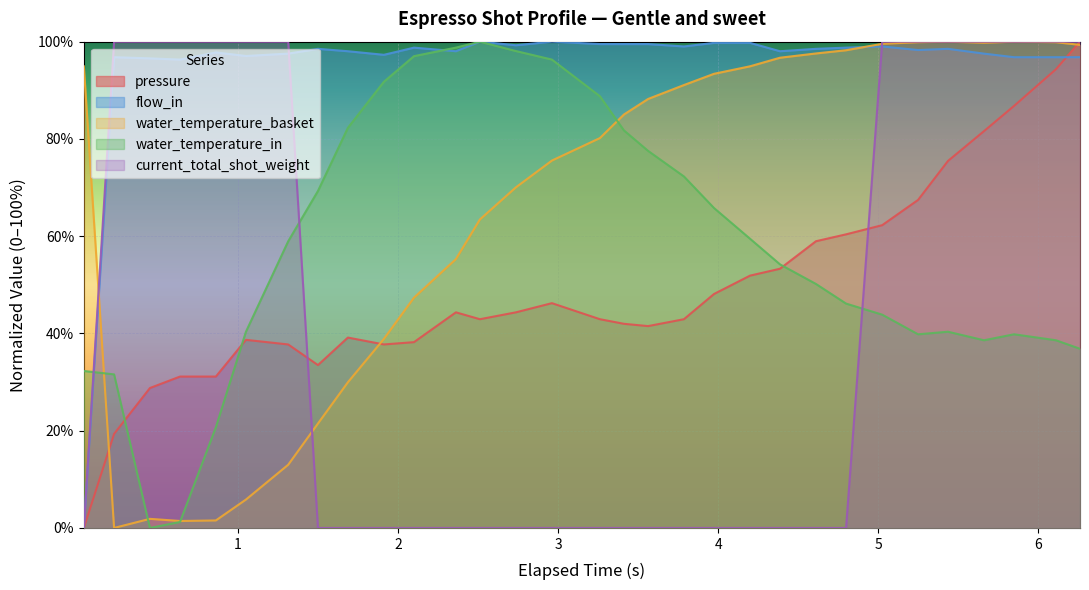

Which series has the largest total across all categories?

flow_in